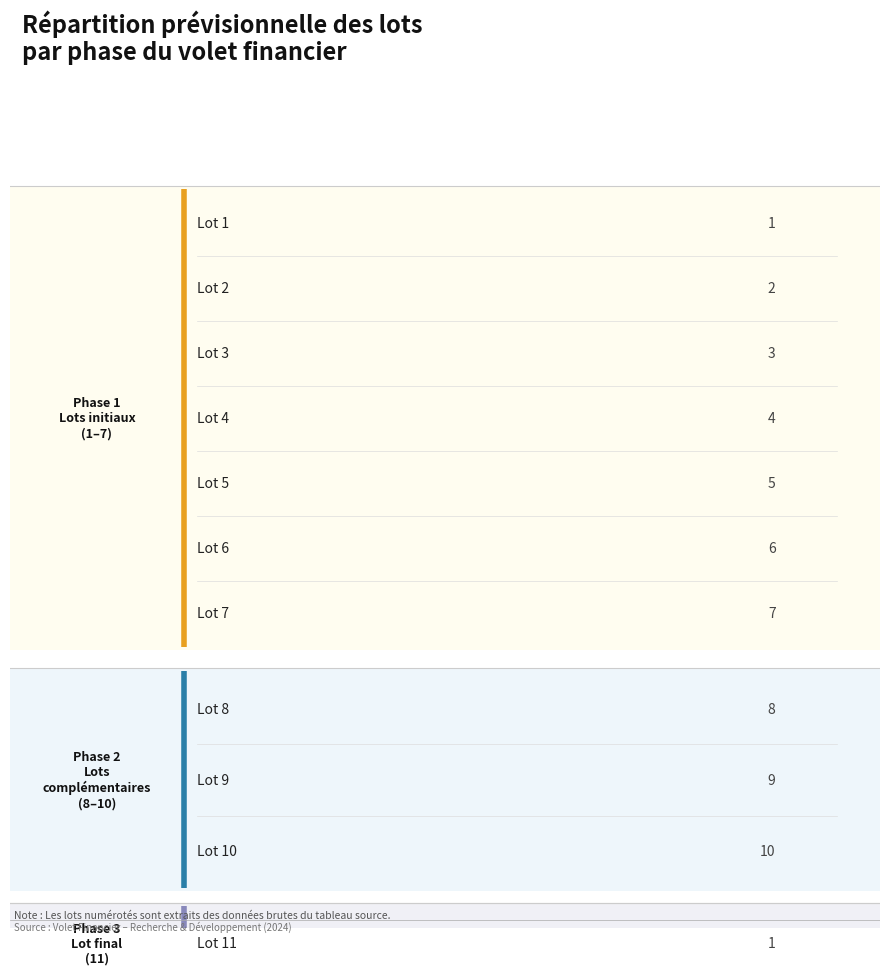

Are the bars grouped side by side (vs. stacked)?

No